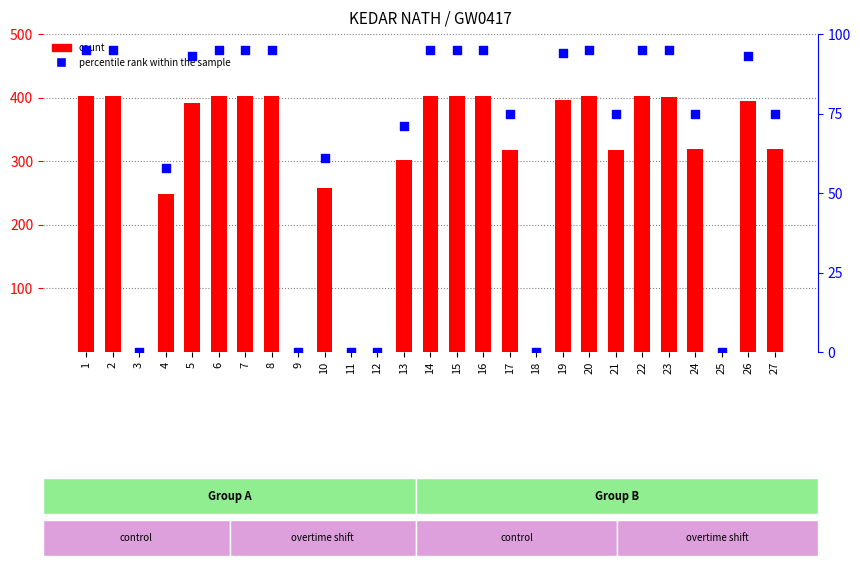

Which series has the largest total across all categories?

count